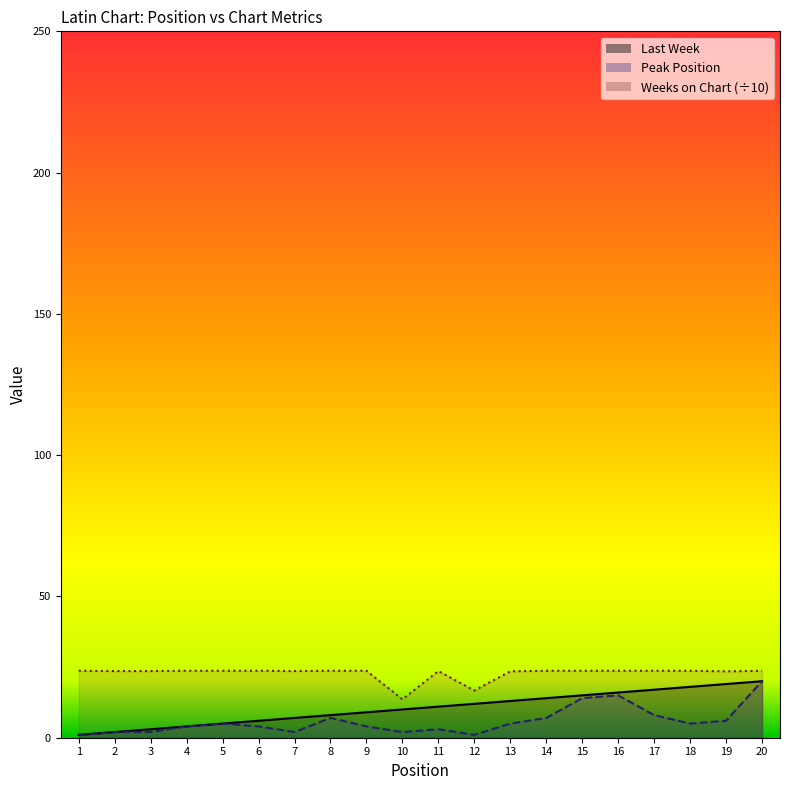

What is the minimum value shown in the chart?

1.0